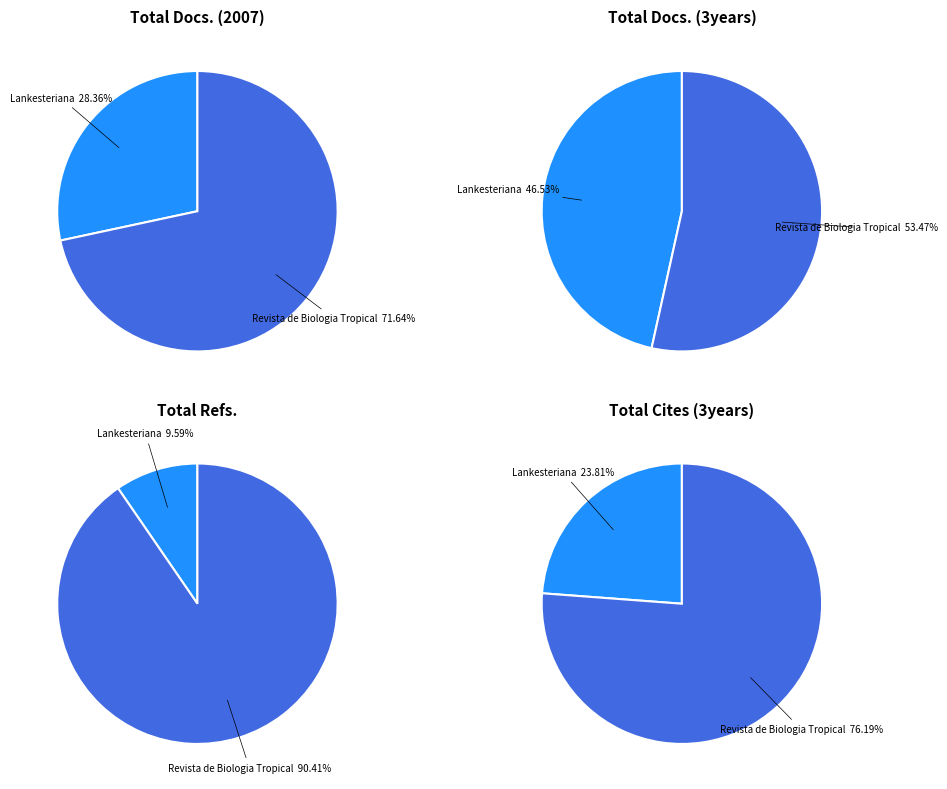

What percentage do Revista de Biologia Tropical (Rank 1) and Lankesteriana (Rank 2) together represent?

100.0%